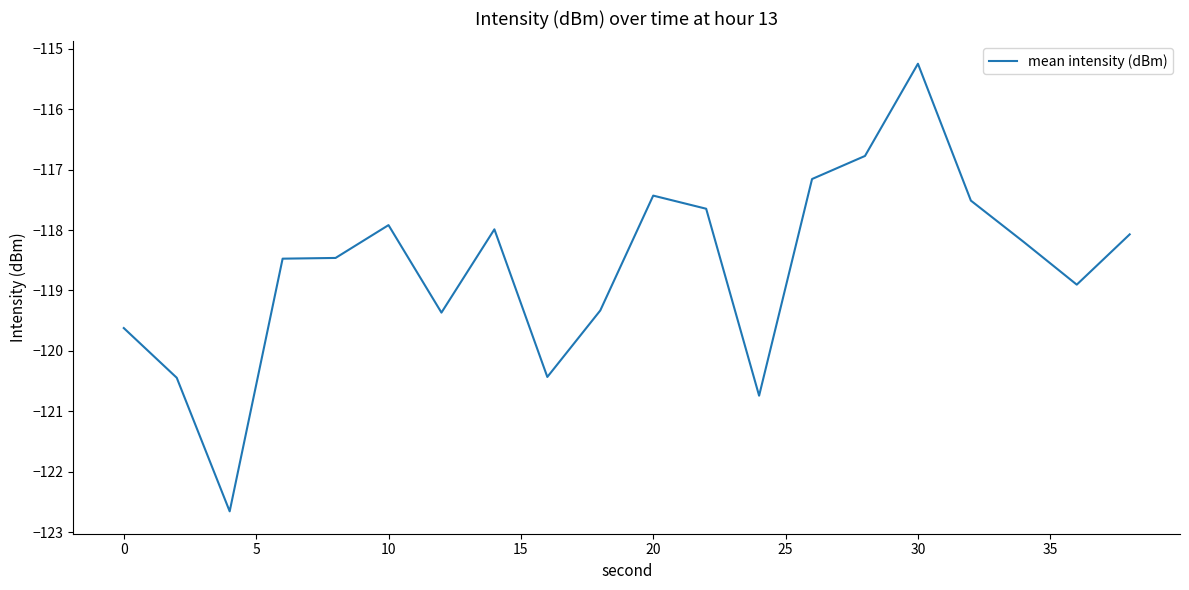

What is the difference between the maximum and minimum values?

7.4